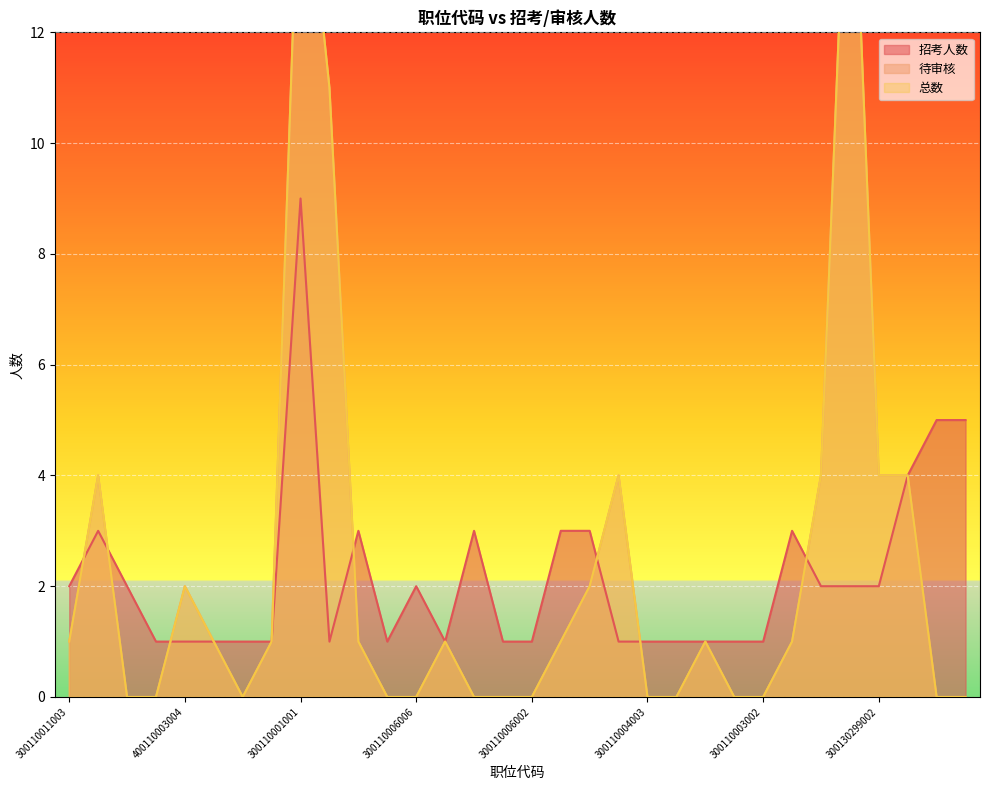

How many lines are shown in the chart?

3